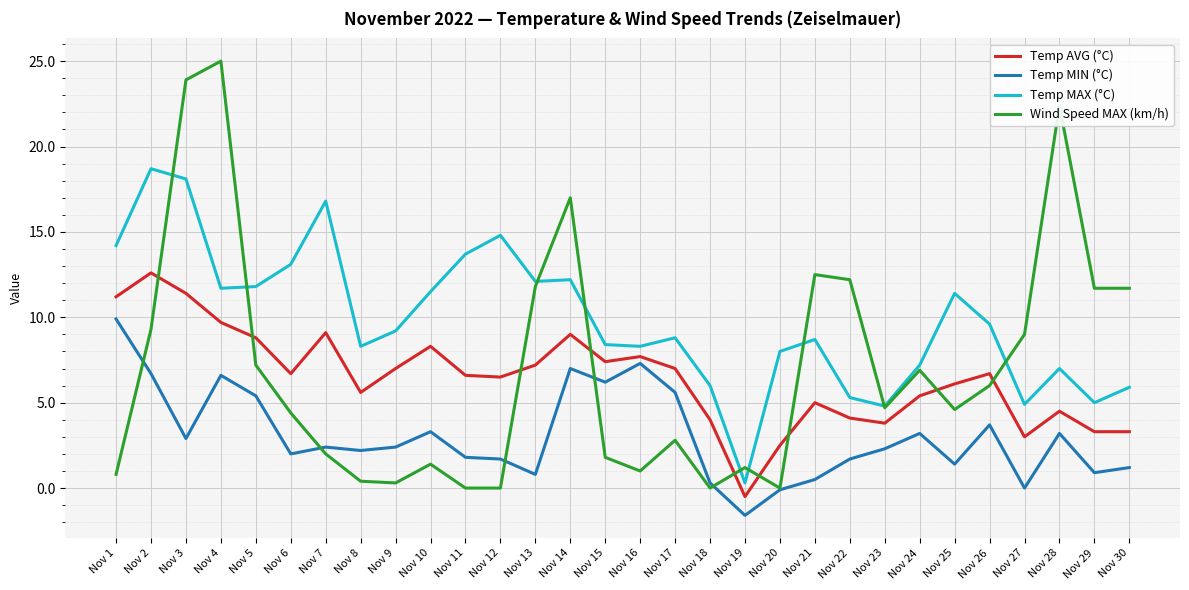

At which category is the sum across all series the highest?

Nov 3